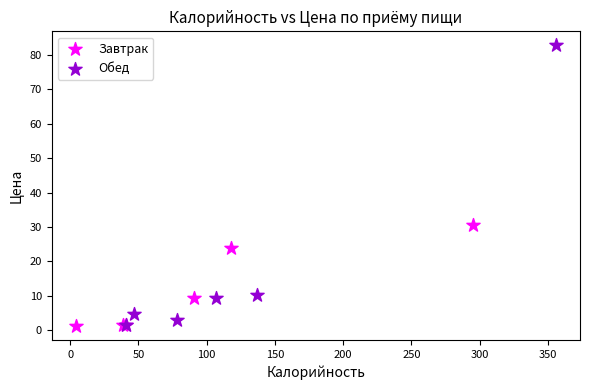

What are all the series names shown in the legend?

Завтрак, Обед